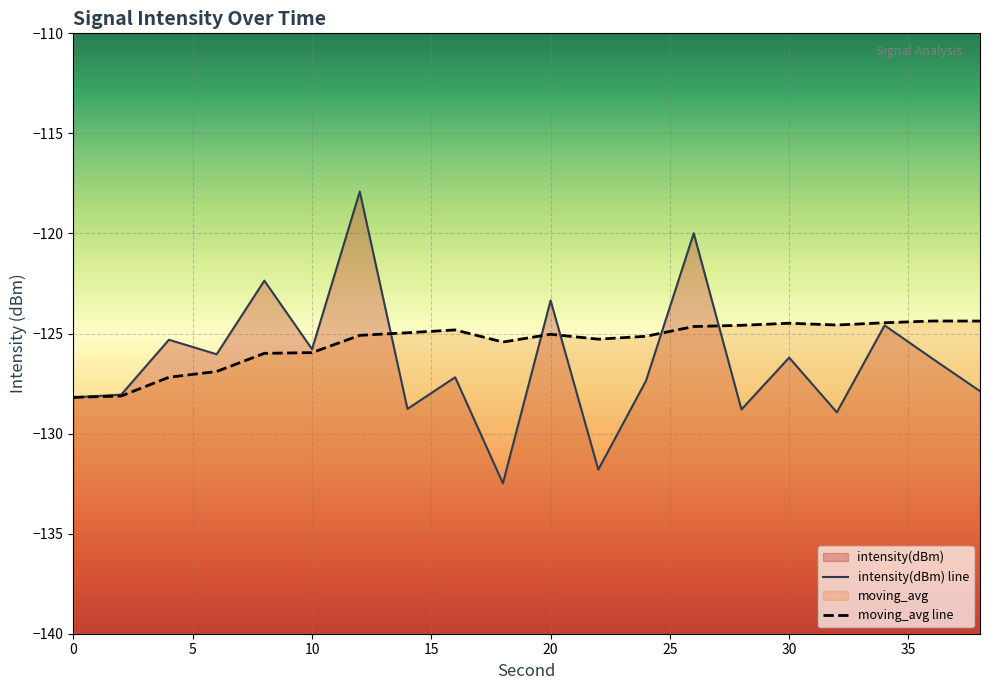

What is the sum of the moving_avg values at 10 and 20?

-251.0